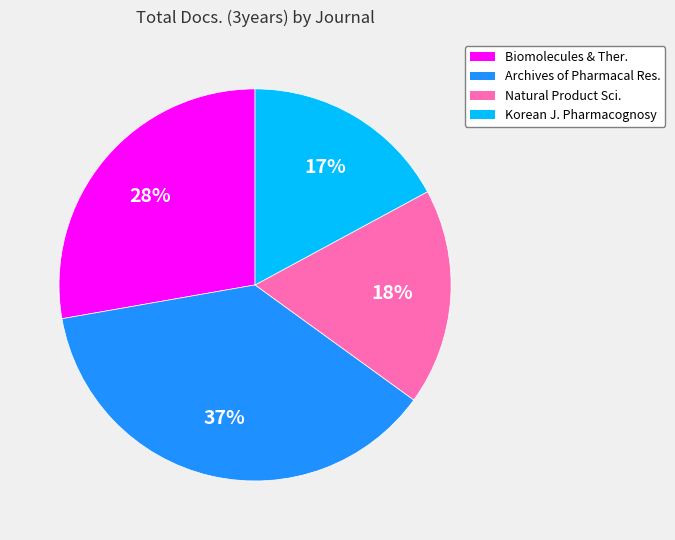

Is there any slice that represents more than half of the pie?

No